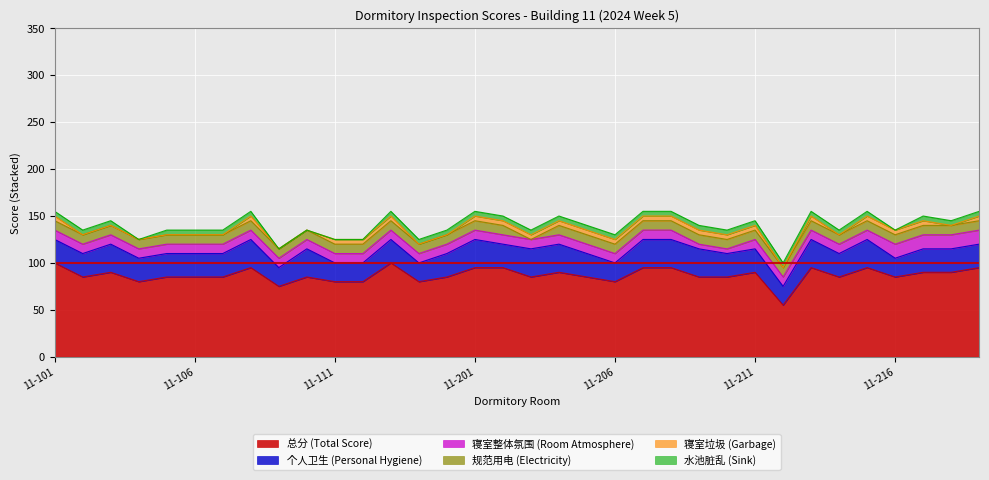

What is the difference between the maximum and minimum values in the 水池脏乱 (Sink) series?

5